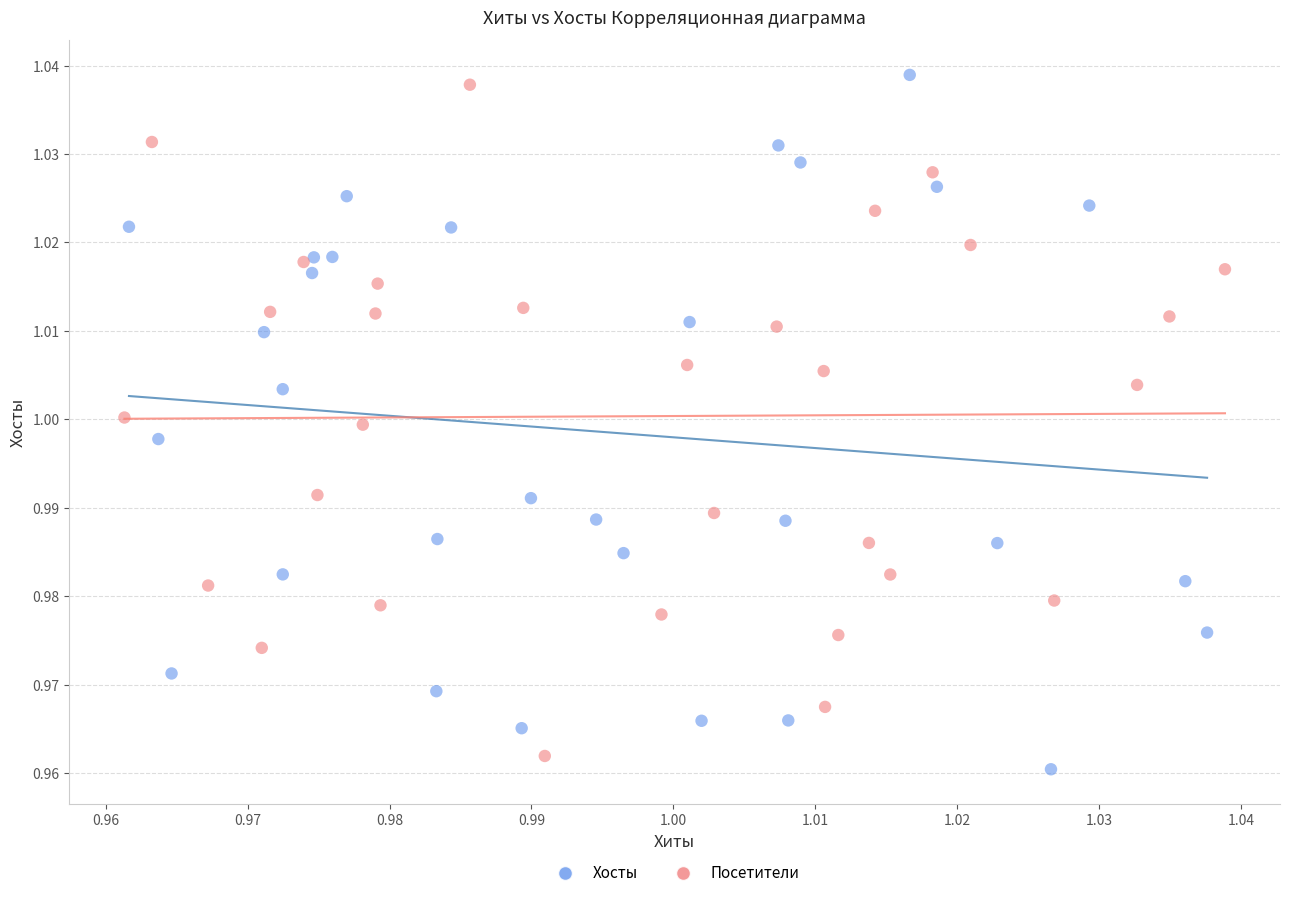

What are all the series names shown in the legend?

Хосты, Посетители